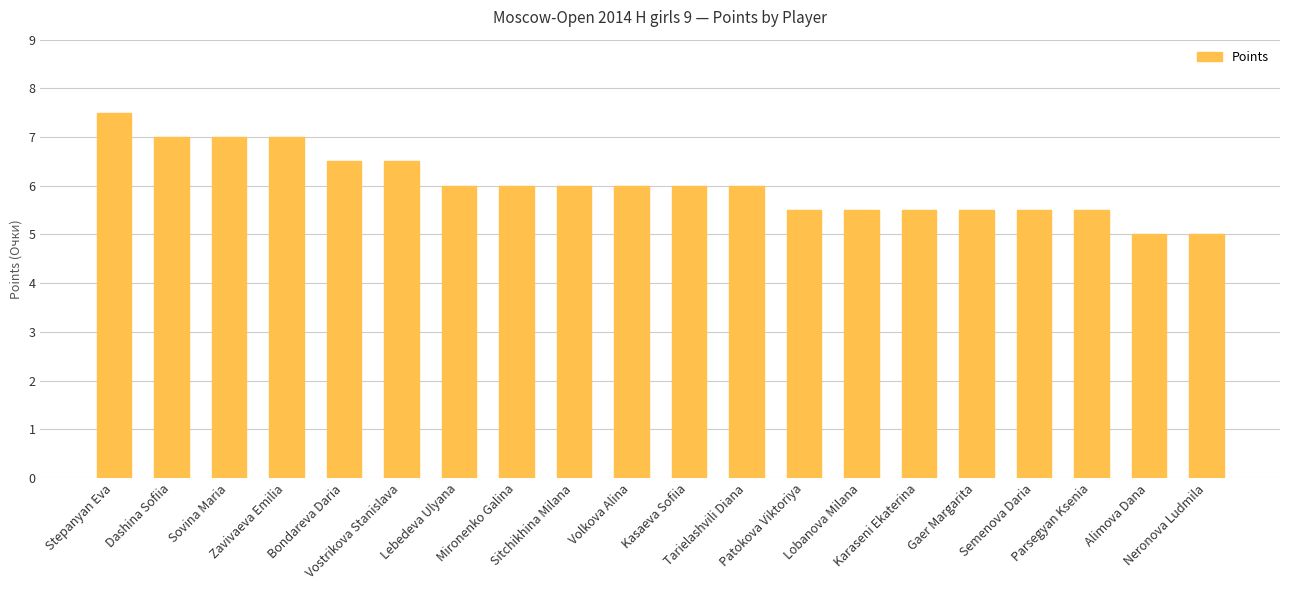

How many values are between 5 and 6?

14